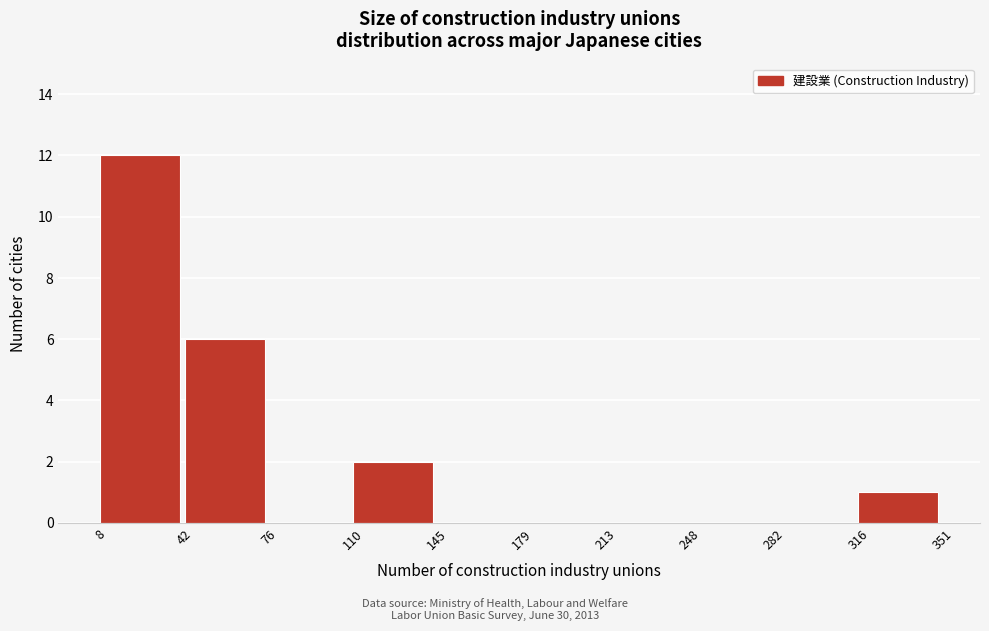

Reading left to right, transcribe this chart: for each bar, give the range it covers on the x-axis and its height. The values are not printed on the chart, so give them approximately, as read against the axis.

8 to 42: 12
42 to 76: 6
76 to 110: 0
110 to 145: 2
145 to 179: 0
179 to 213: 0
213 to 248: 0
248 to 282: 0
282 to 316: 0
316 to 351: 1